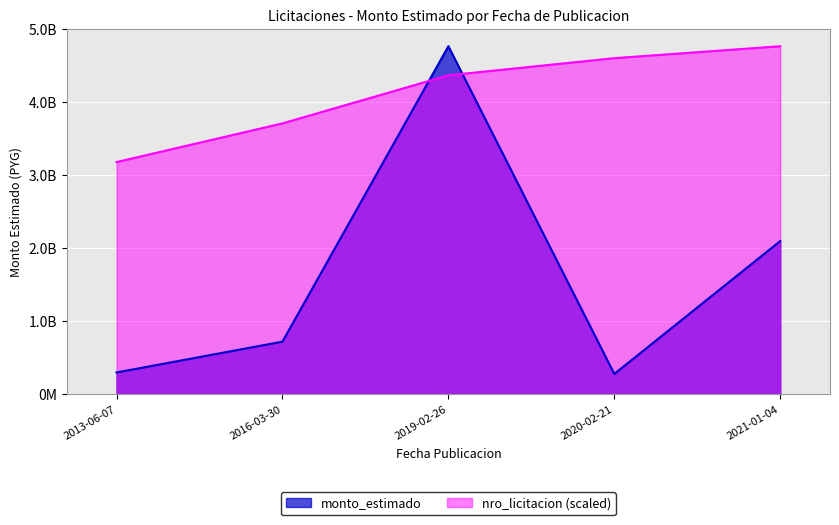

What is the smallest value displayed?

279542945